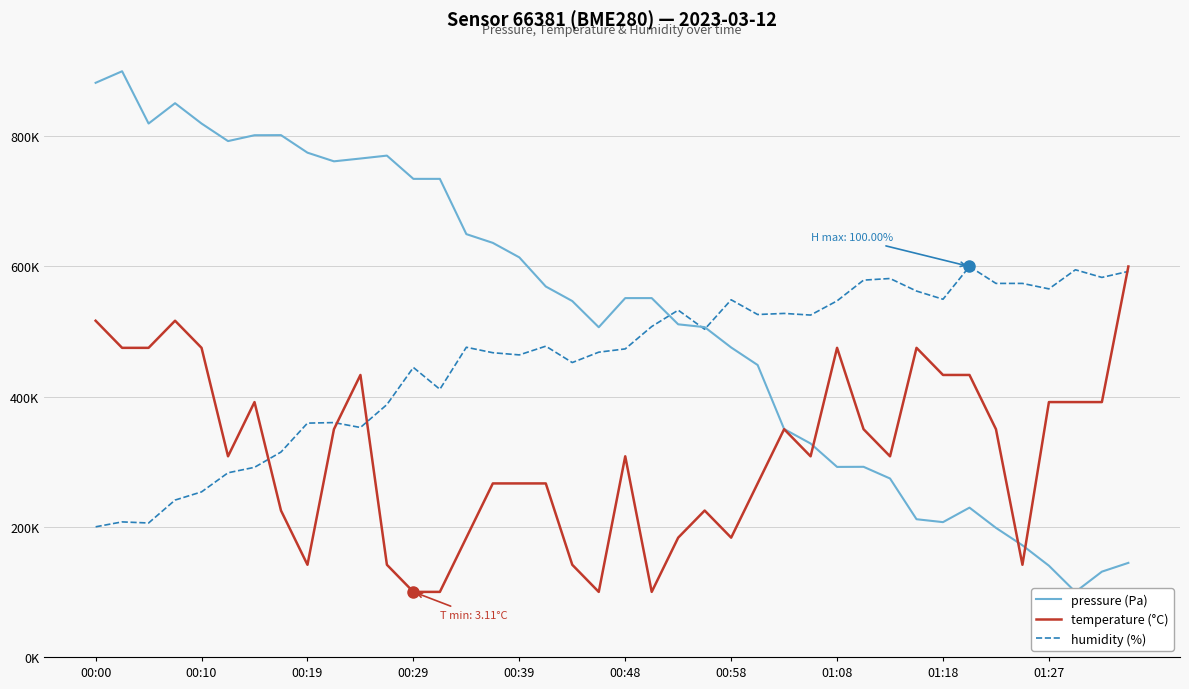

Reading left to right, what are all the values shown in this chart?

pressure (Pa): 882238.2	900000.0	819661.2	850924.0	819661.2	792710.5	801694.0	801848.0	774897.3	761601.6	765913.8	770379.9	734650.9	734650.9	649743.3	636293.6	614014.4	569250.5	546919.9	506673.5	551437.4	551437.4	511139.6	506827.5	475564.7	448614.0	350256.7	327977.4	292043.1	292197.1	274230.0	211653.0	207186.9	229466.1	198357.3	171560.6	140246.4	100000.0	131108.8	144609.9
temperature (°C): 516666.7	475000.0	475000.0	516666.7	475000.0	308333.3	391666.7	225000.0	141666.7	350000.0	433333.3	141666.7	100000.0	100000.0	183333.3	266666.7	266666.7	266666.7	141666.7	100000.0	308333.3	100000.0	183333.3	225000.0	183333.3	266666.7	350000.0	308333.3	475000.0	350000.0	308333.3	475000.0	433333.3	433333.3	350000.0	141666.7	391666.7	391666.7	391666.7	600000.0
humidity (%): 200000.0	207547.2	205870.0	241090.1	253668.8	283018.9	291404.6	314884.7	359329.1	360167.7	352620.5	387840.7	444863.7	411320.8	475891.0	467505.2	464150.9	477568.1	452410.9	468343.8	473375.3	507756.8	532914.0	503563.9	548847.0	526205.5	527882.6	525366.9	547169.8	579035.6	581551.4	562264.2	549685.5	600000.0	574004.2	574004.2	565618.4	594968.6	583228.5	592452.8